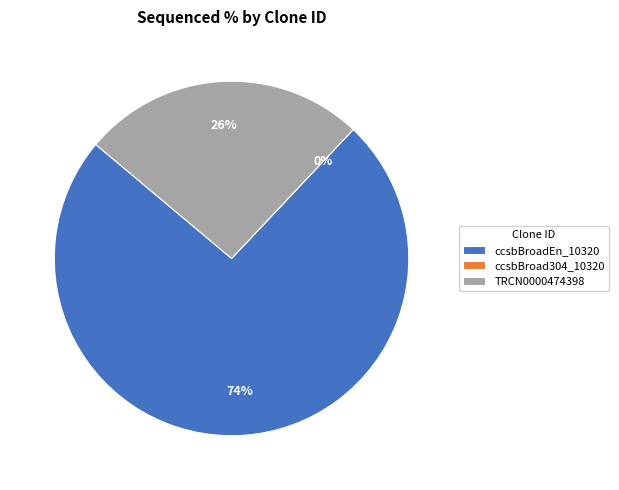

True or false: ccsbBroad304_10320 accounts for 7% of the total.

False